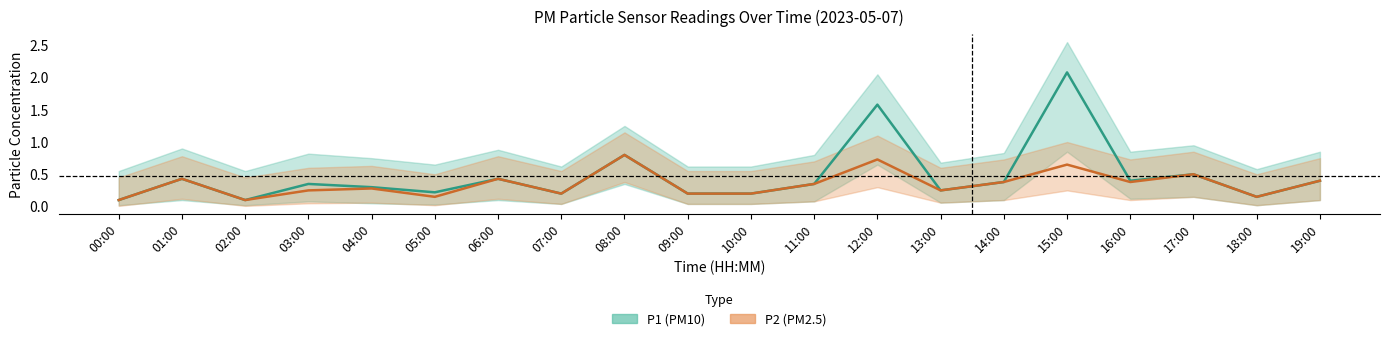

Between which two adjacent categories do P1_lower and P2 first intersect?

14:00 and 15:00